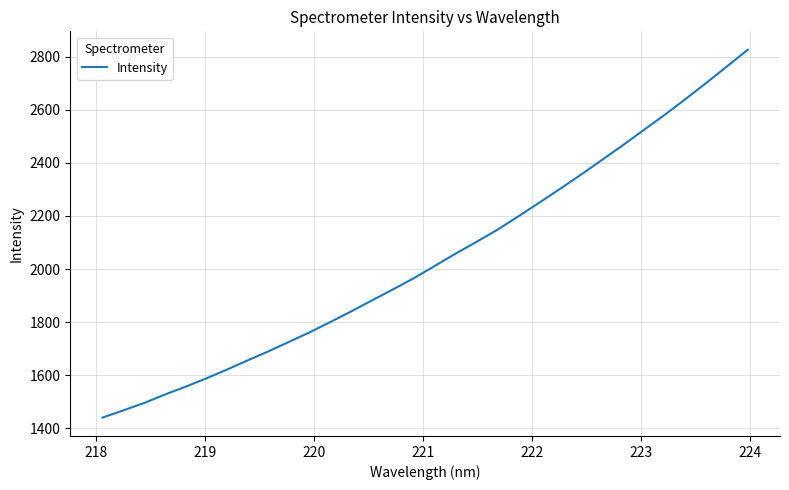

What is the greatest value displayed?

2826.0